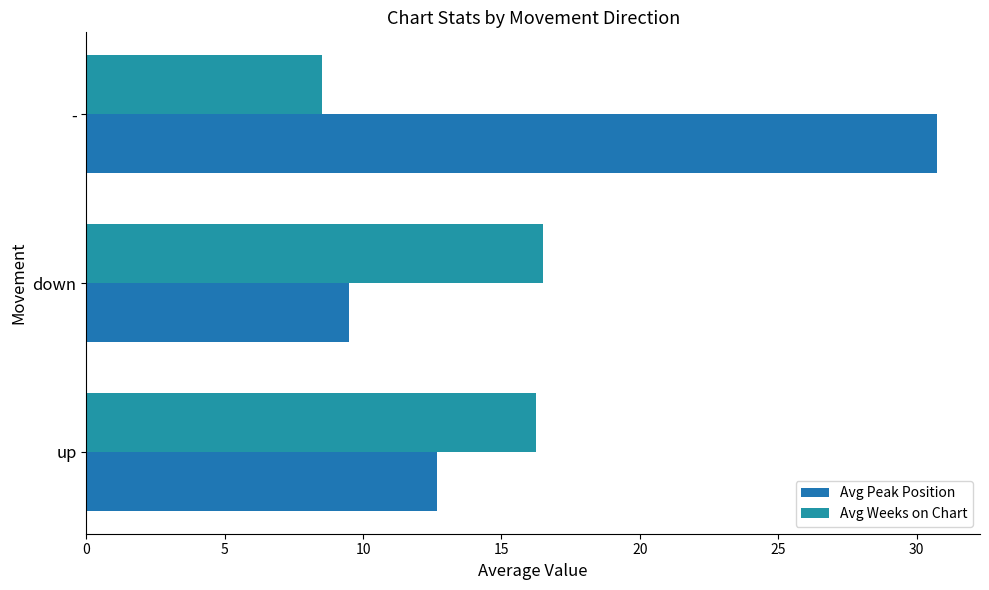

At how many categories does at least one series exceed 22?

1